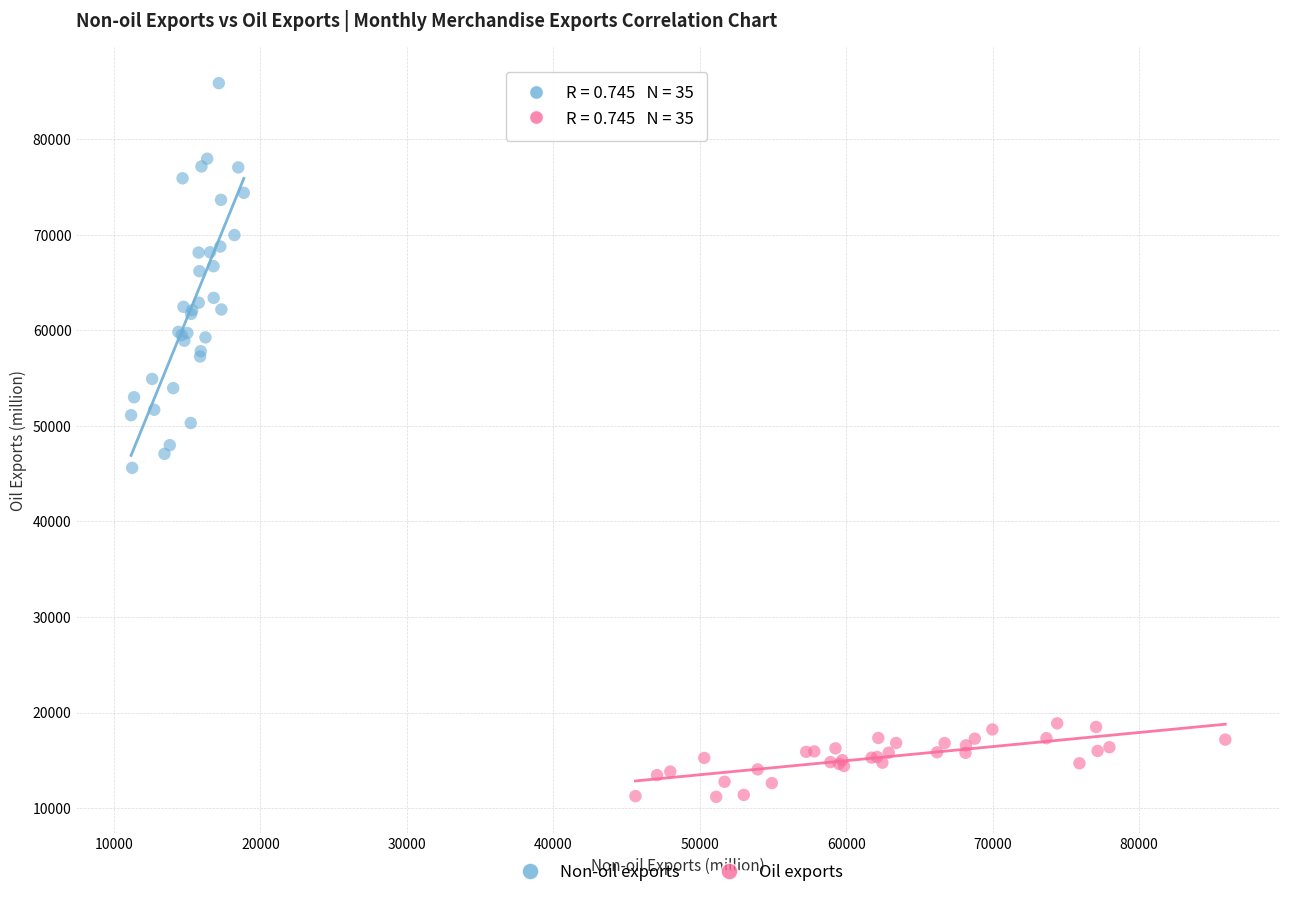

What are all the series names shown in the legend?

Non-oil exports, Oil exports